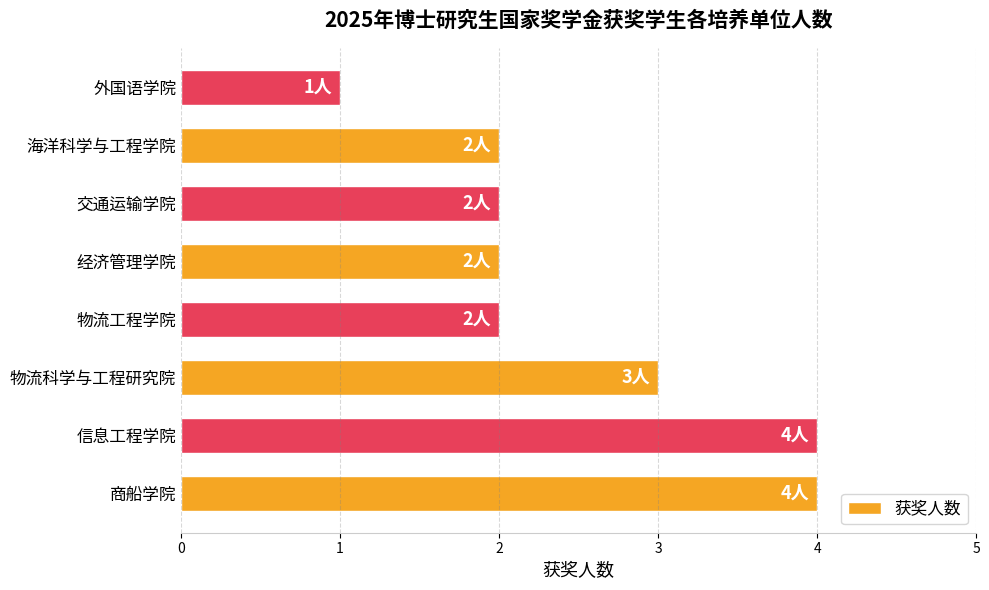

Does the chart contain stacked bars?

No